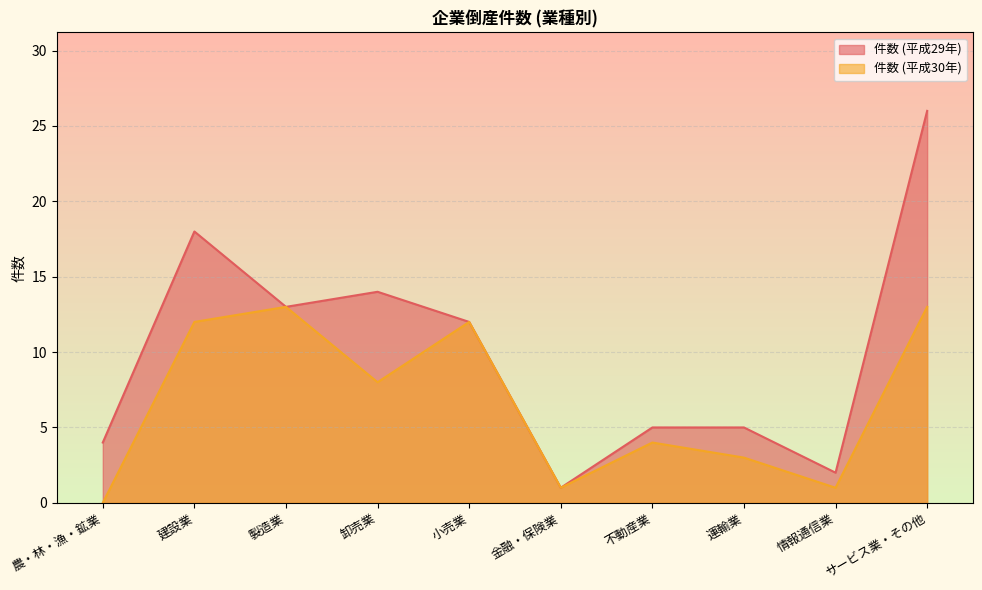

How many values in 件数 (平成30年) are above zero?

9